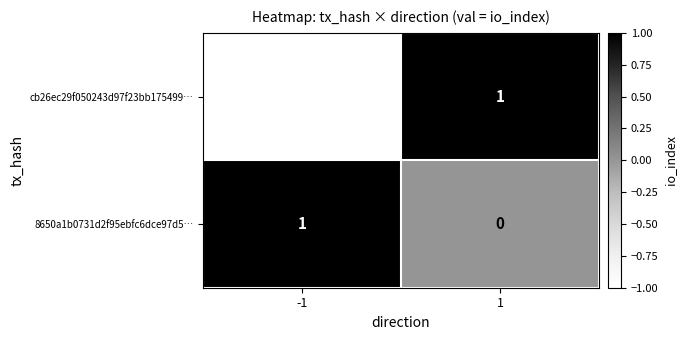

Between -1 and 1, which series saw the biggest shift?

cb26ec29f050243d97f23bb175499⋯